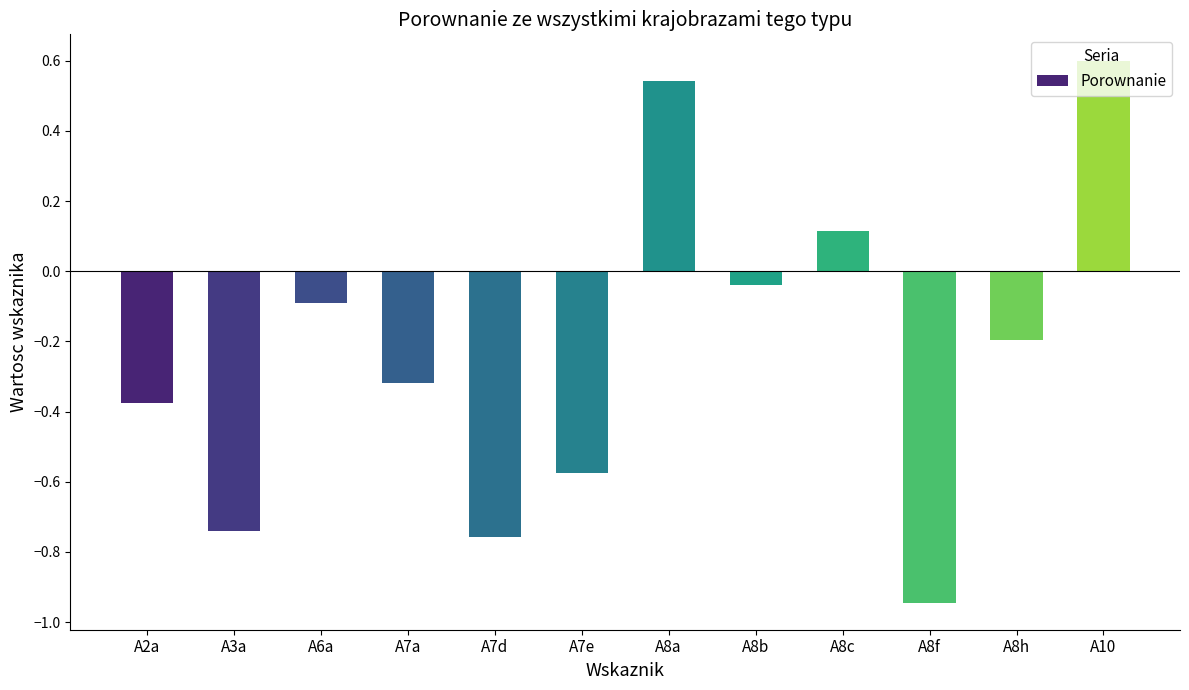

How many values are below 0?

9